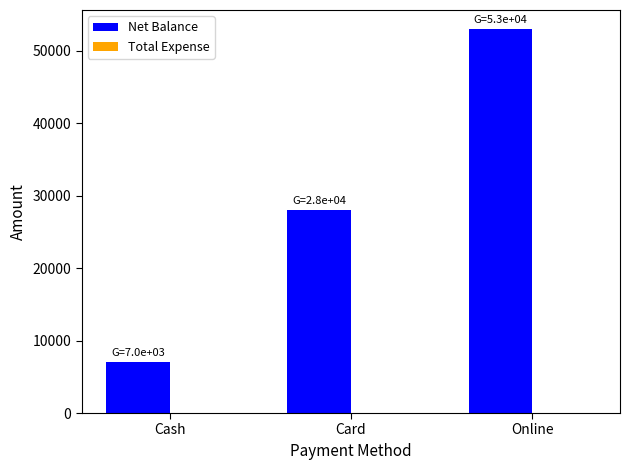

Rank the categories by value from lowest to highest.

Cash, Card, Online